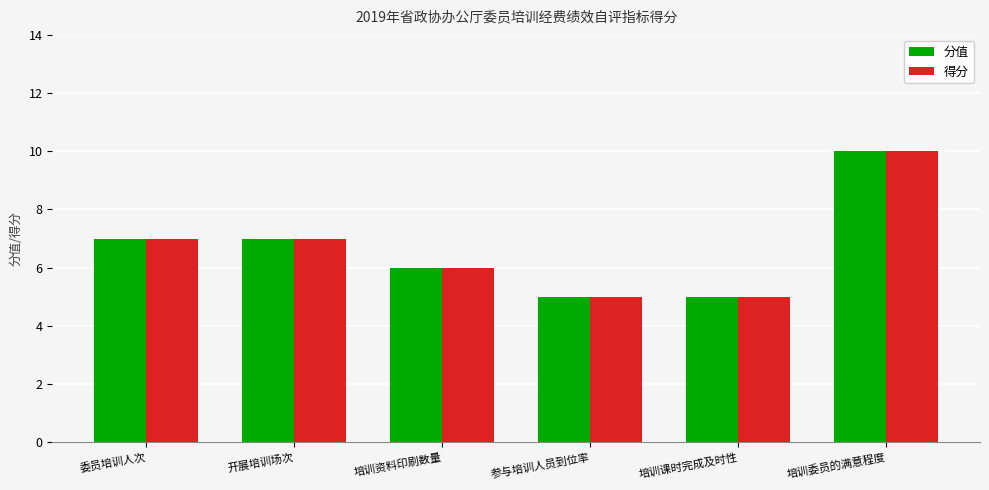

What is the maximum value for 得分?

10